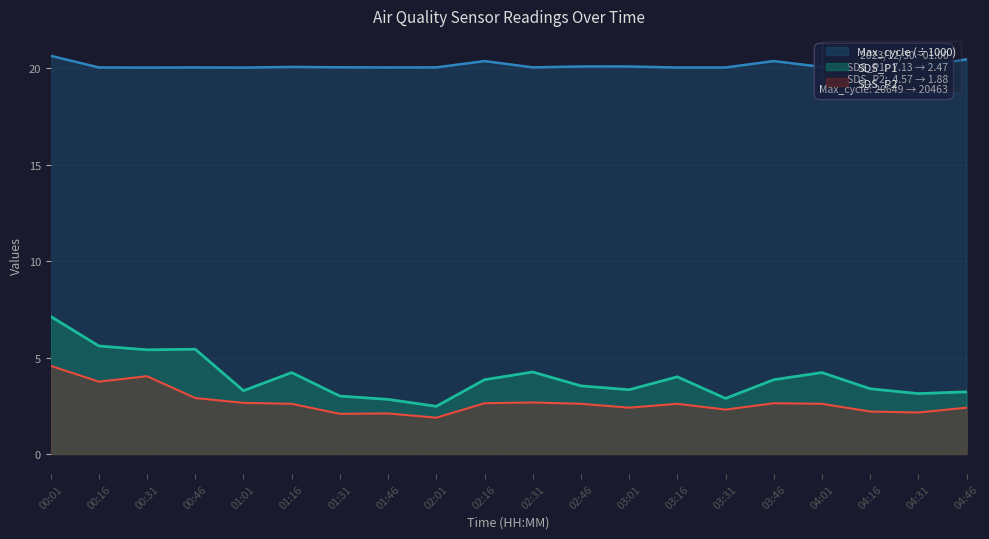

What is the minimum value shown in the chart?

1.9